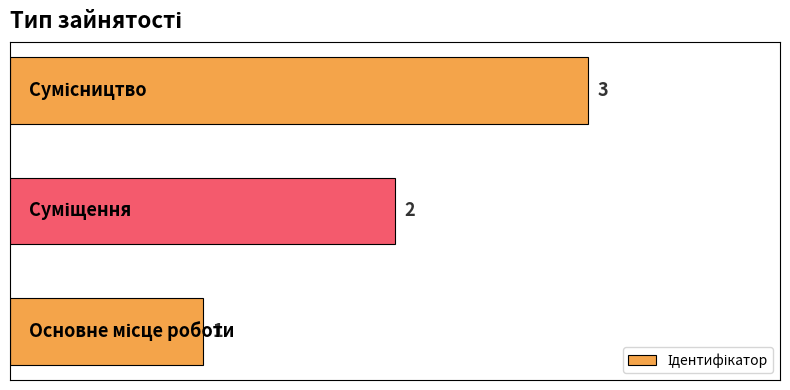

What is the greatest value displayed?

3